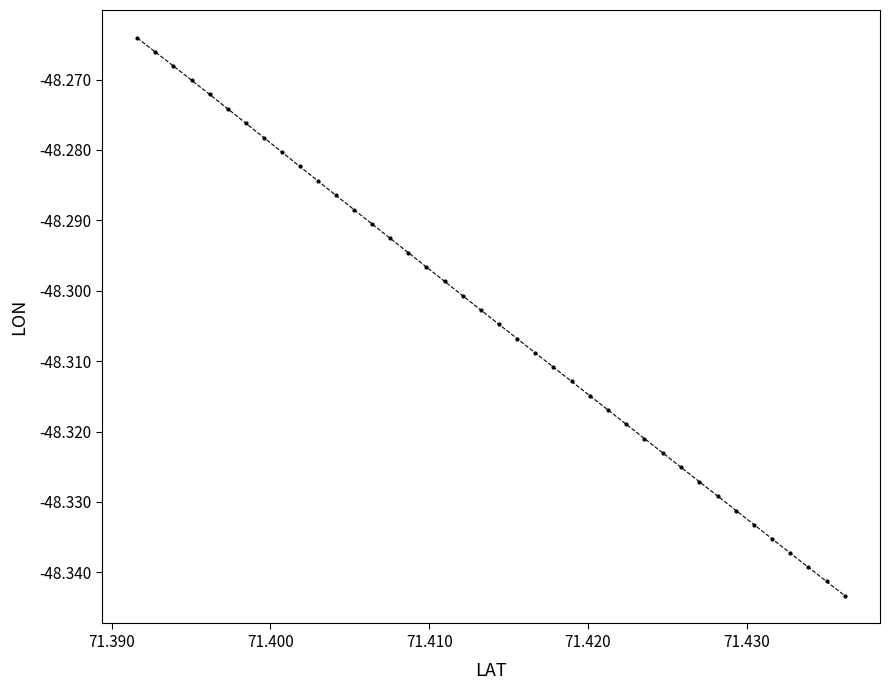

True or false: there are more than 0 points higher than both neighbors.

False